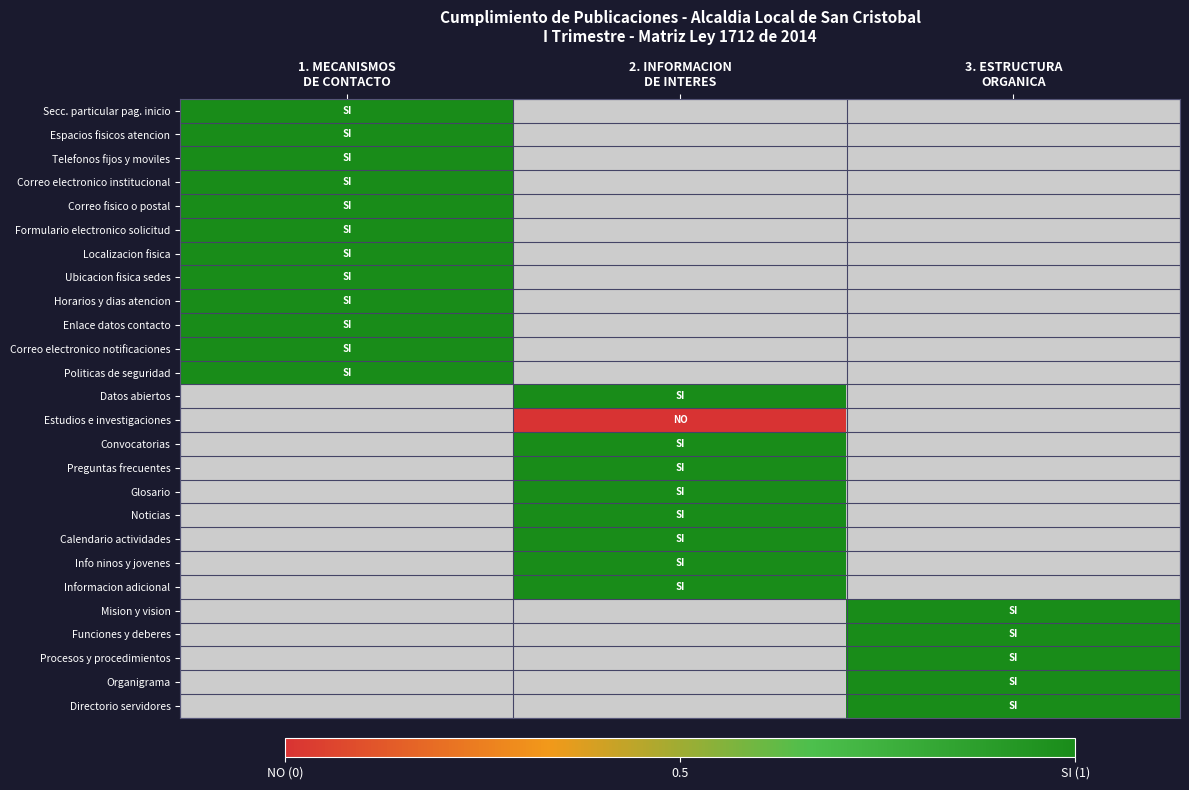

The value of Info ninos y jovenes at 2. INFORMACION DE INTERES is 0.6. True or false?

False